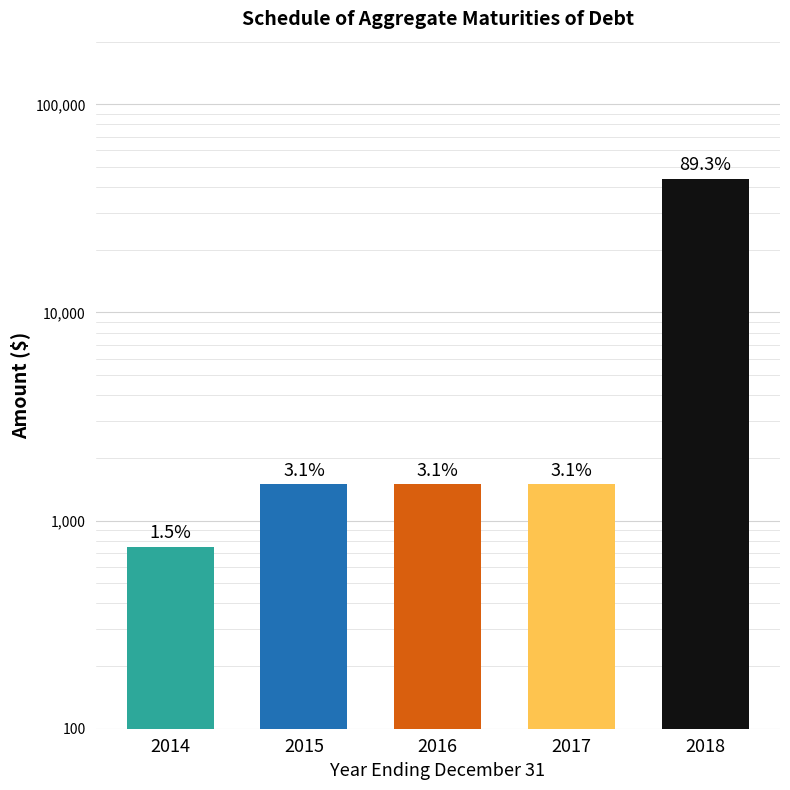

Reading left to right, transcribe all the data shown in this chart.

2014=750	2015=1500	2016=1500	2017=1500	2018=43831